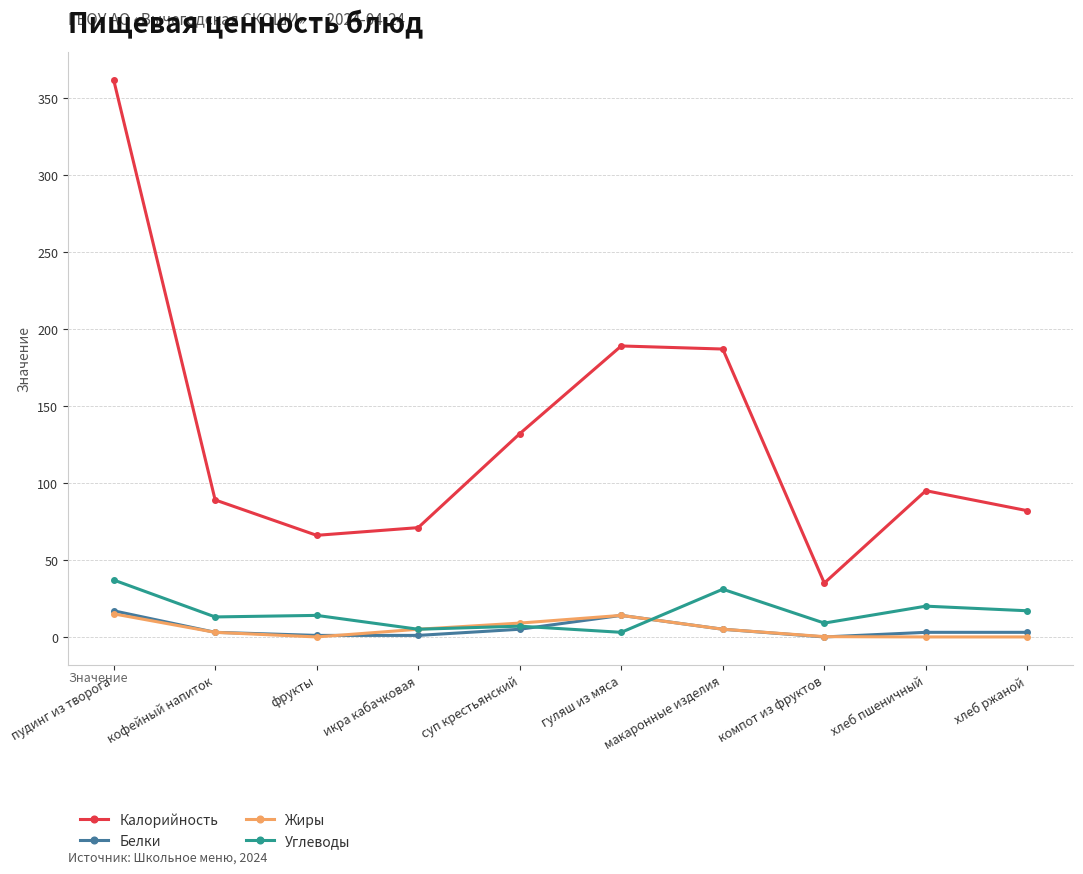

What is the label of the 8th point from the right?

фрукты